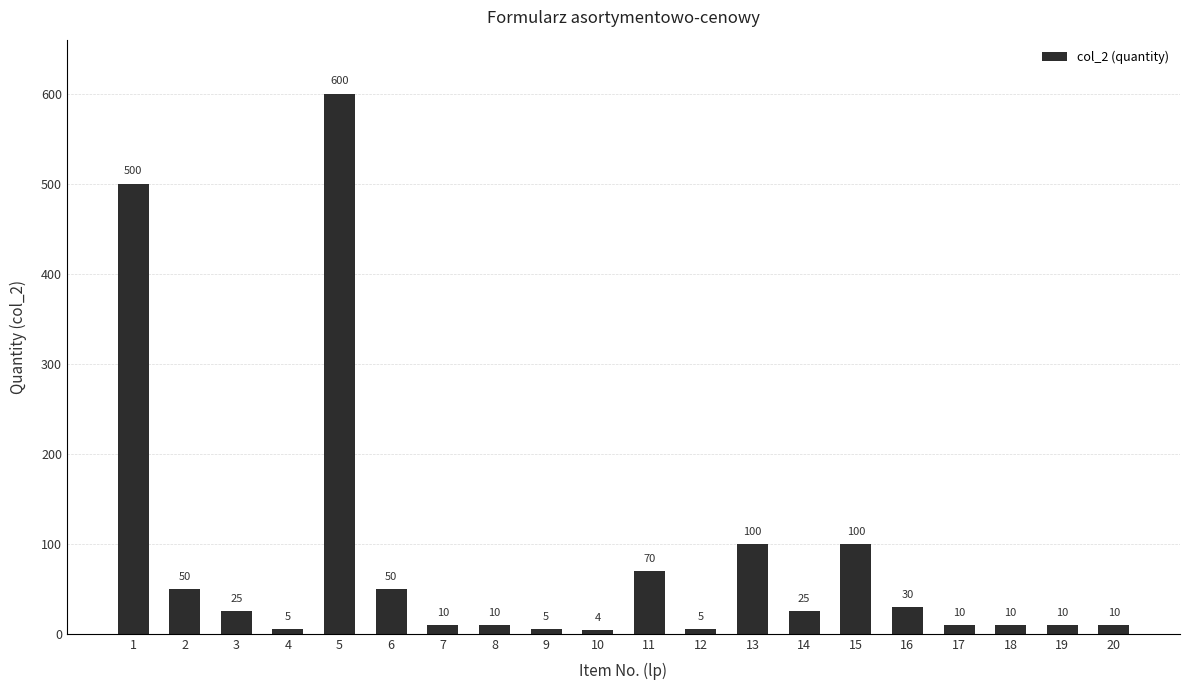

At which label does the data first exceed 25?

1